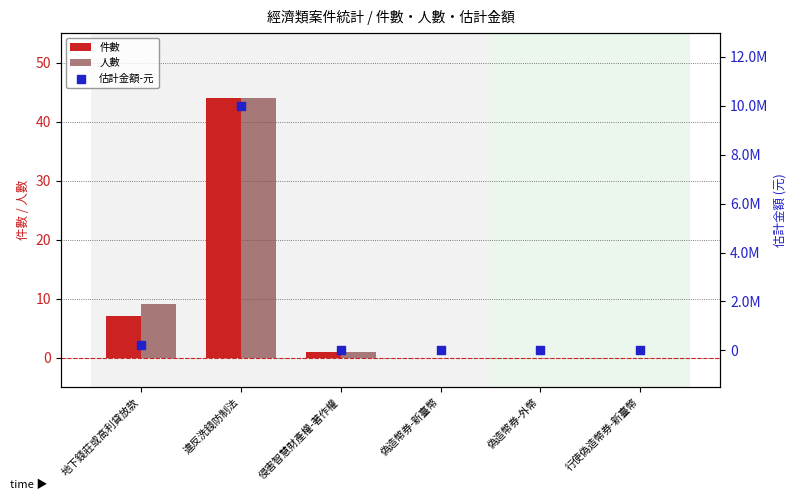

Is the value of 估計金額-元 at 侵害智慧財產權-著作權 greater than the value of 件數 at 地下錢莊或高利貸放款?

No